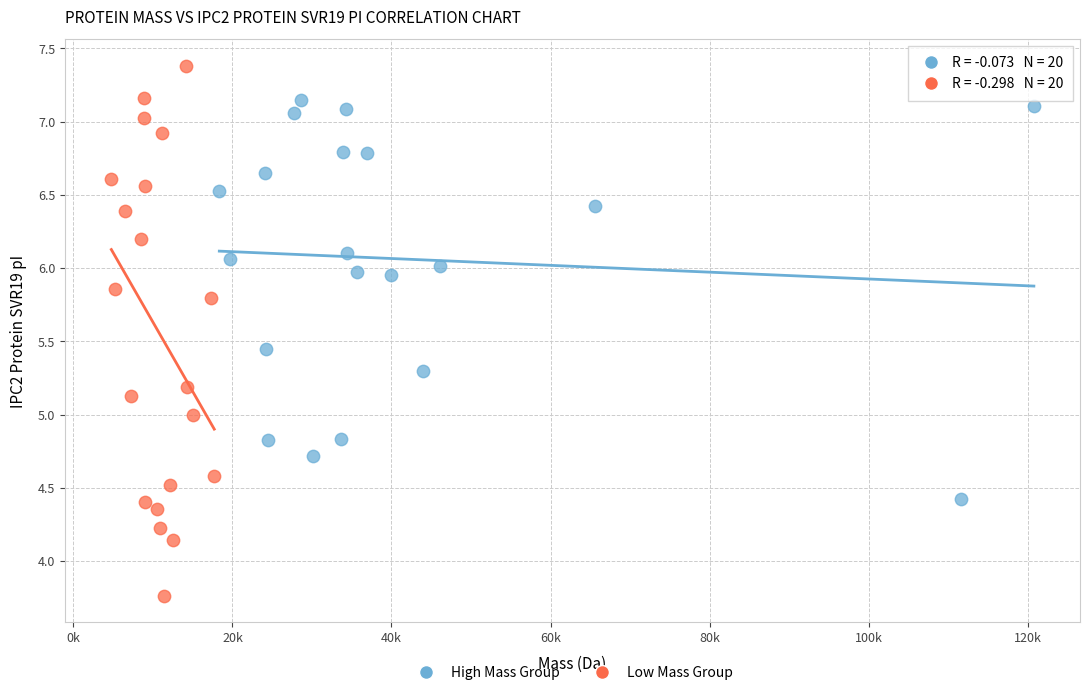

Which series contains the highest Y value?

Low Mass Group